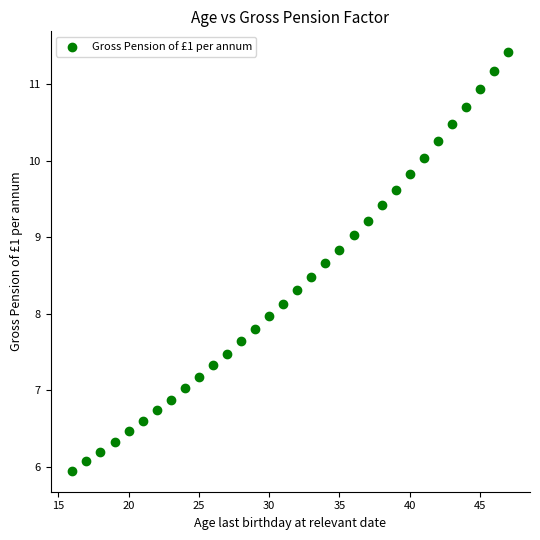

What is the range of Y values (max minus min)?

5.5